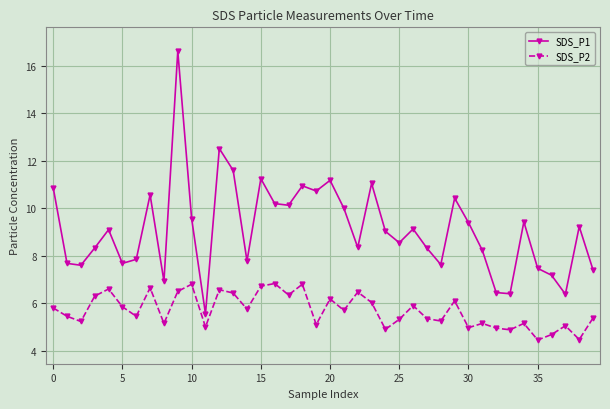

Which series has the widest spread of values?

SDS_P1